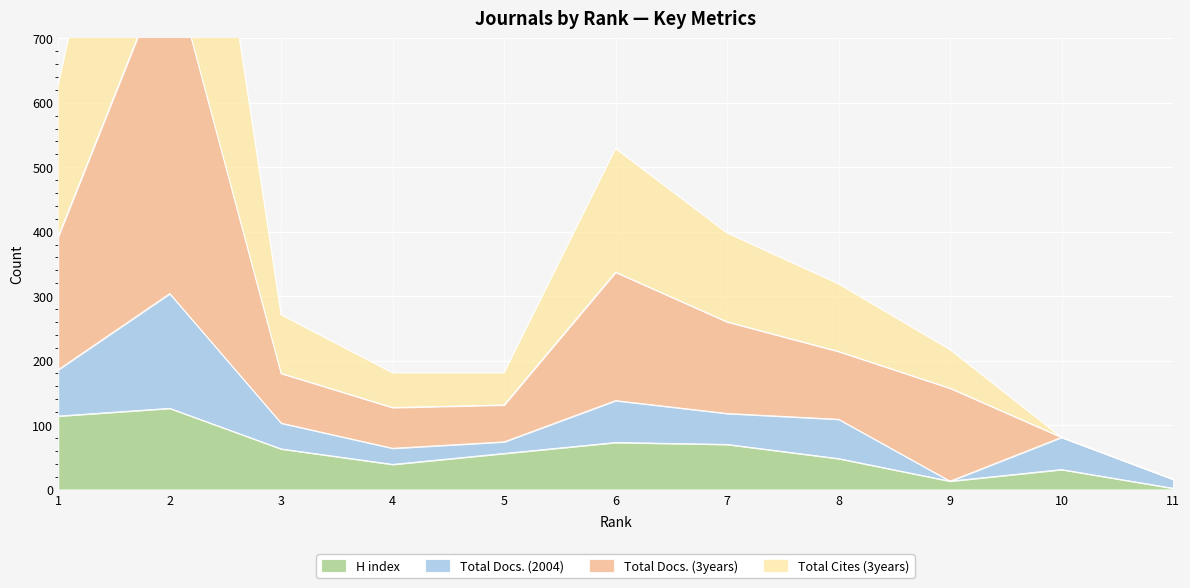

At which category does Total Docs. (3years) reach its first local peak?

2